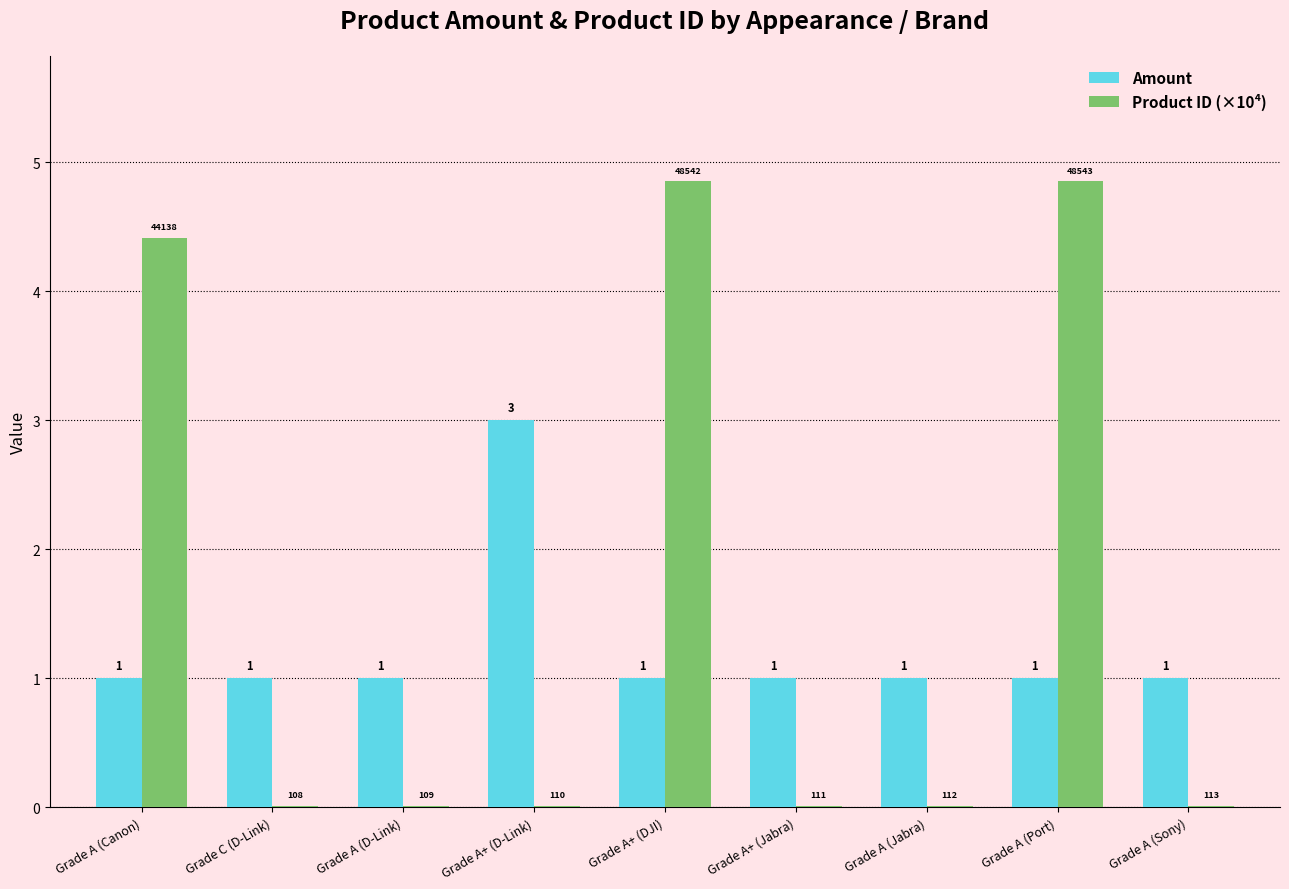

True or false: Amount has a value of 0.6 at Grade A (Jabra).

False